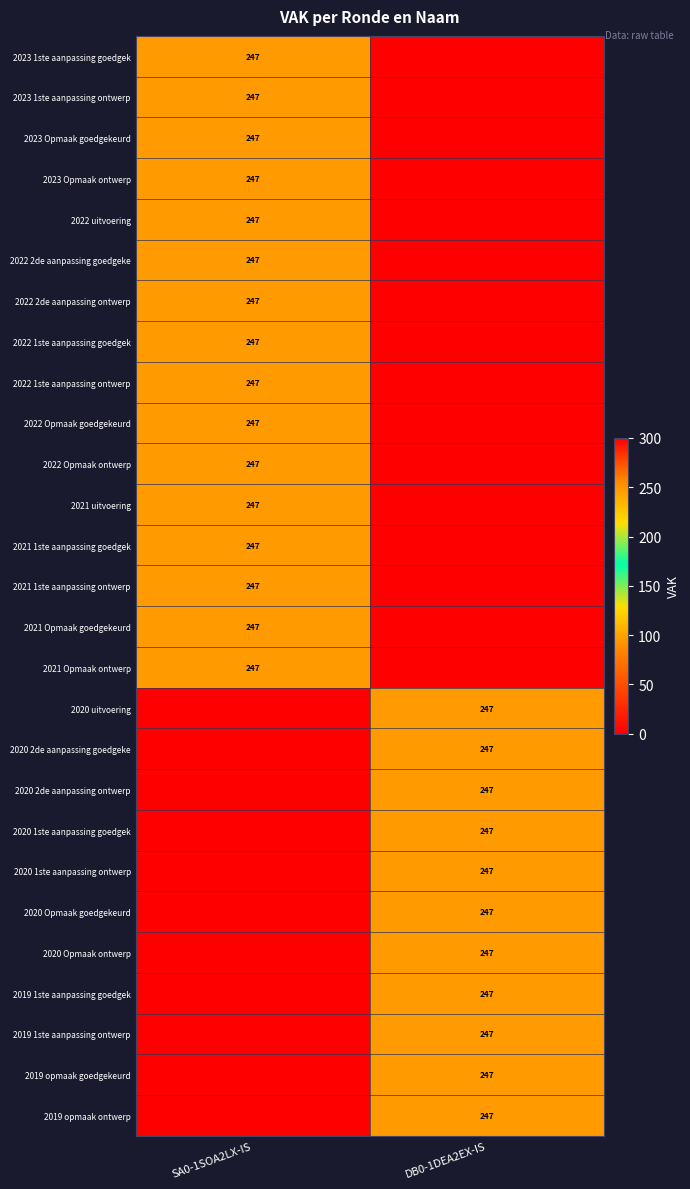

True or false: 2022 2de aanpassing ontwerp has a value of 247 at SA0-1SOA2LX-IS.

True